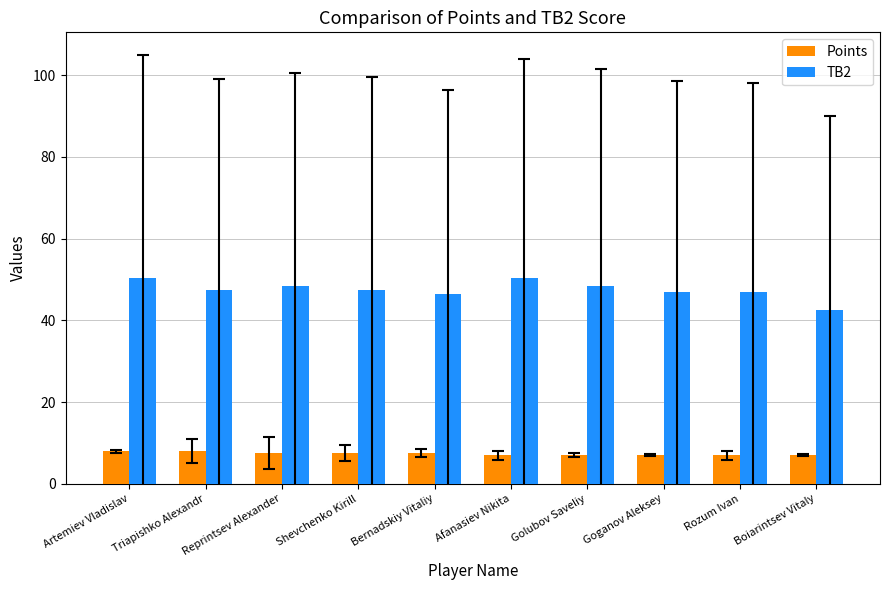

What is the greatest value displayed?

50.5